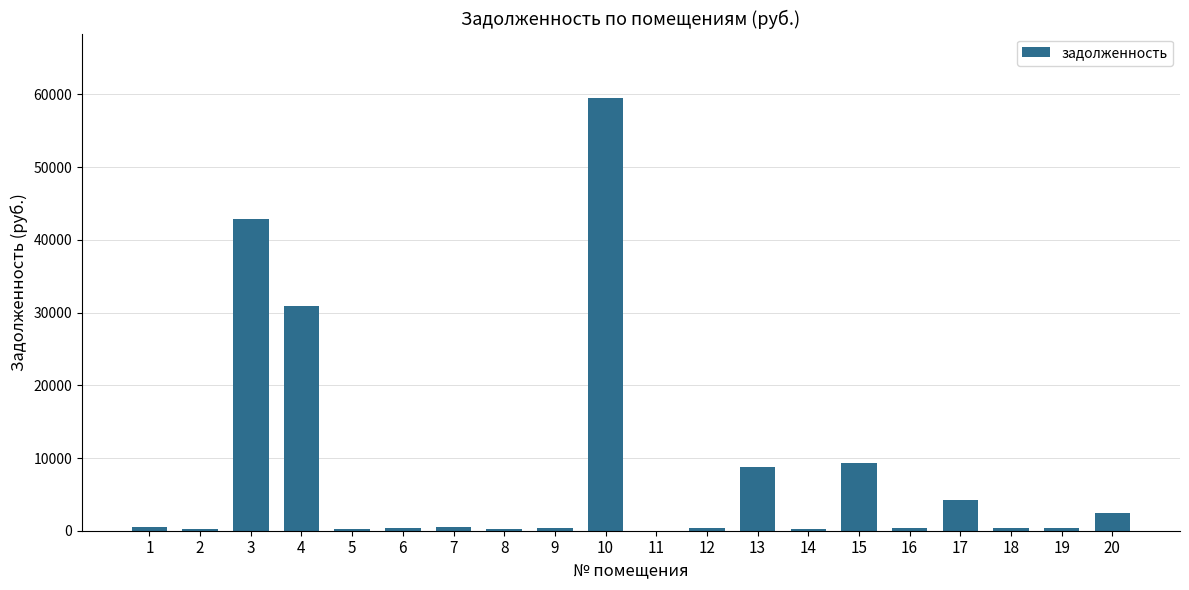

What is the average value?

8094.9